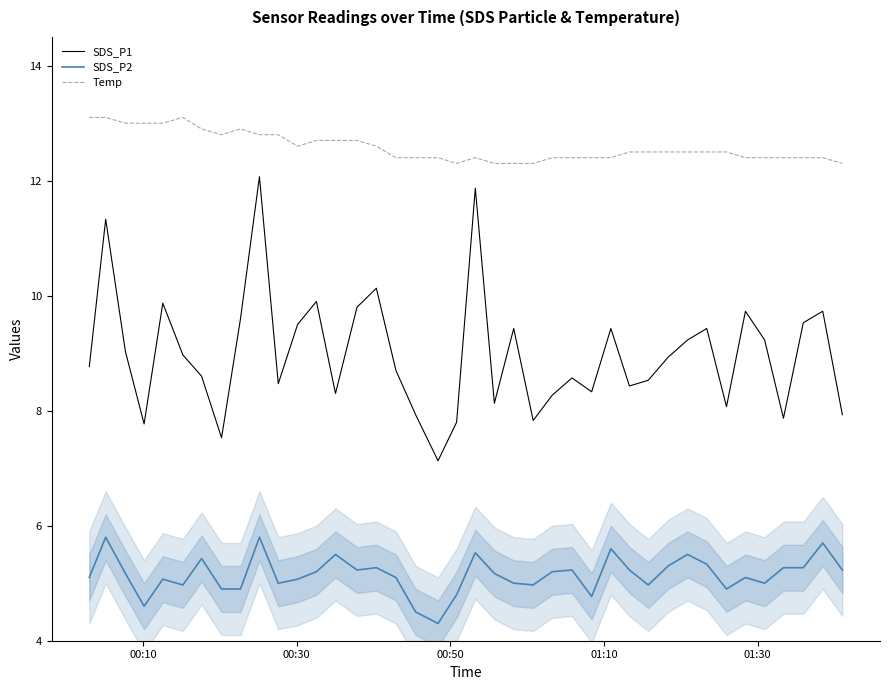

Is this an area chart (filled region under the line)?

No